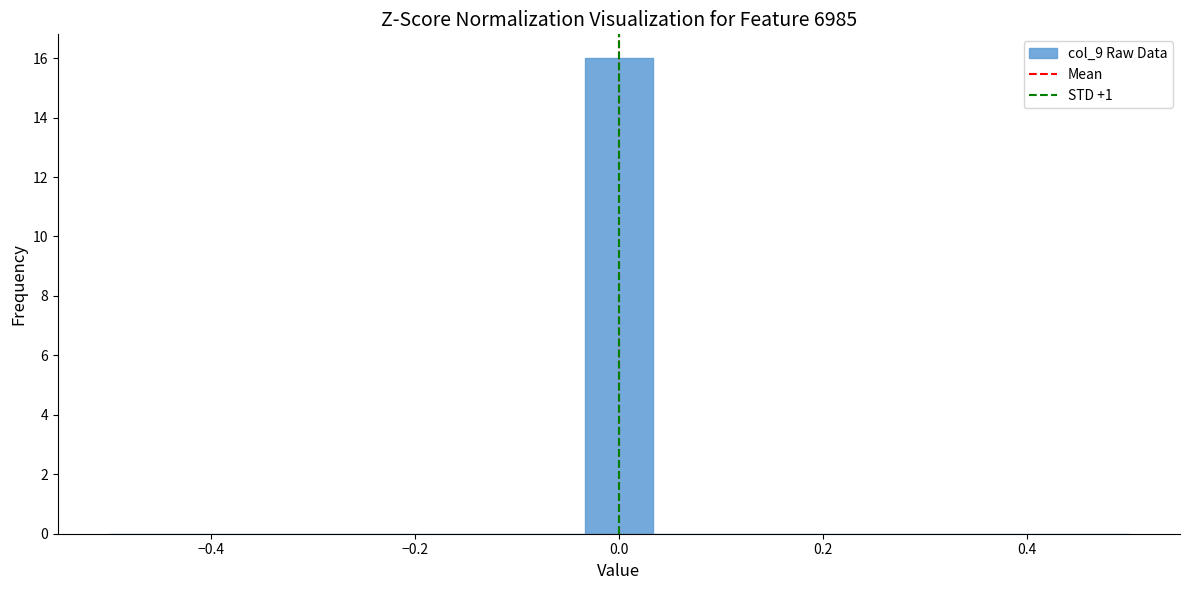

Read against the x-axis, roughly where is the centre of the tallest bar?

0.00